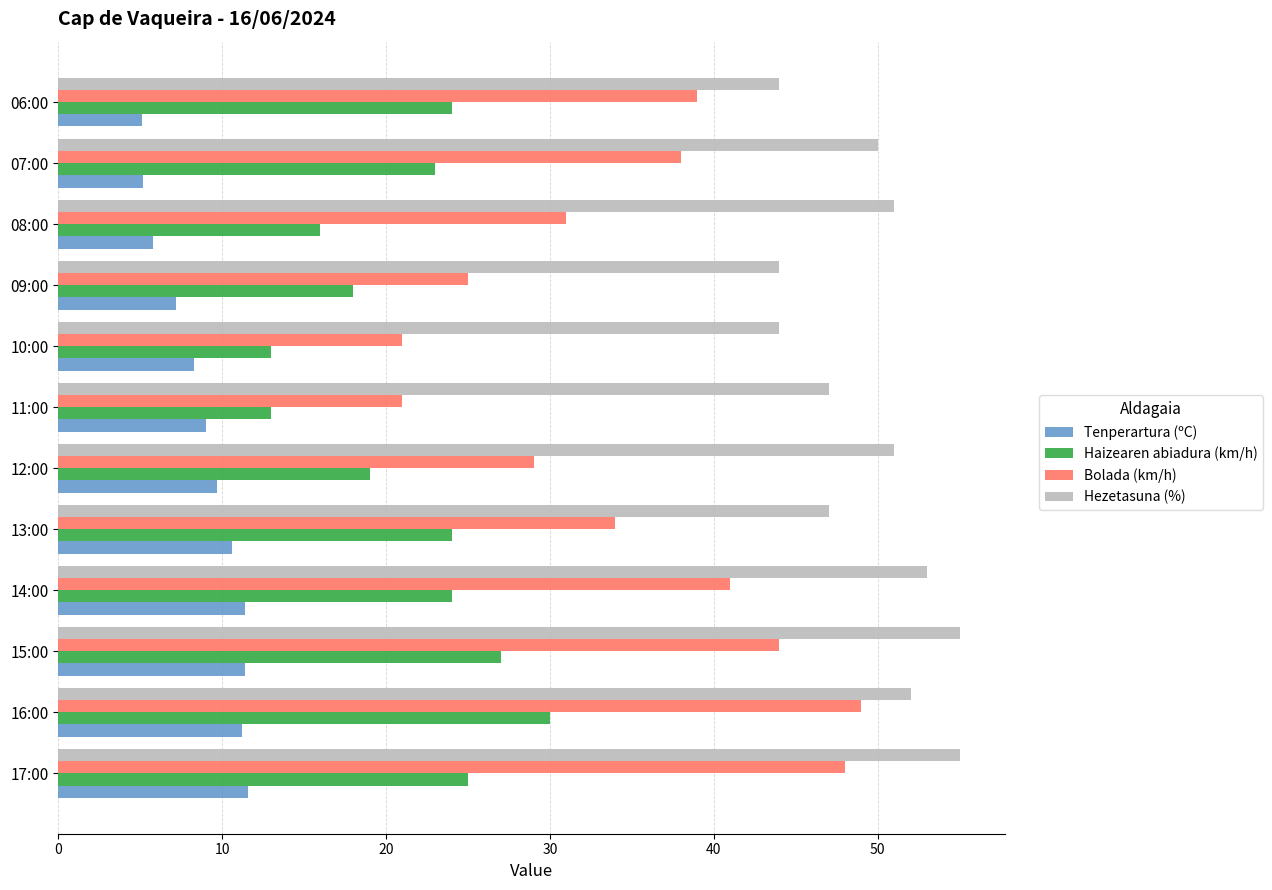

What is the difference between the highest and lowest values at 14:00?

41.6